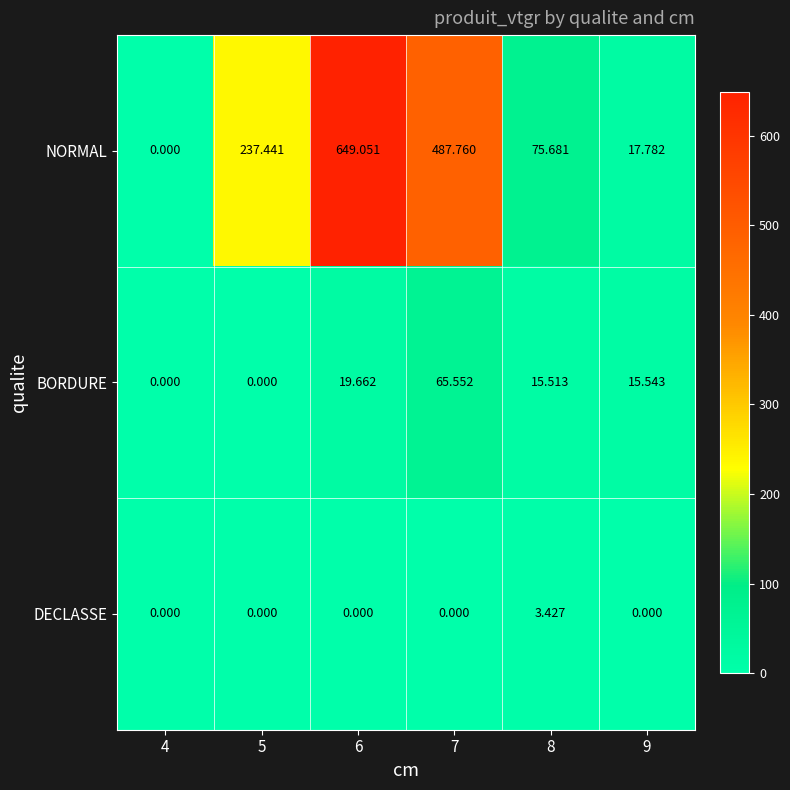

Which series has the largest total across all categories?

NORMAL